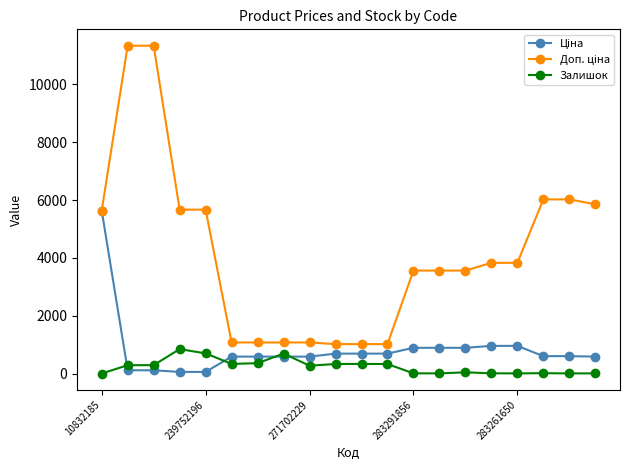

How many distinct data groups are displayed?

3